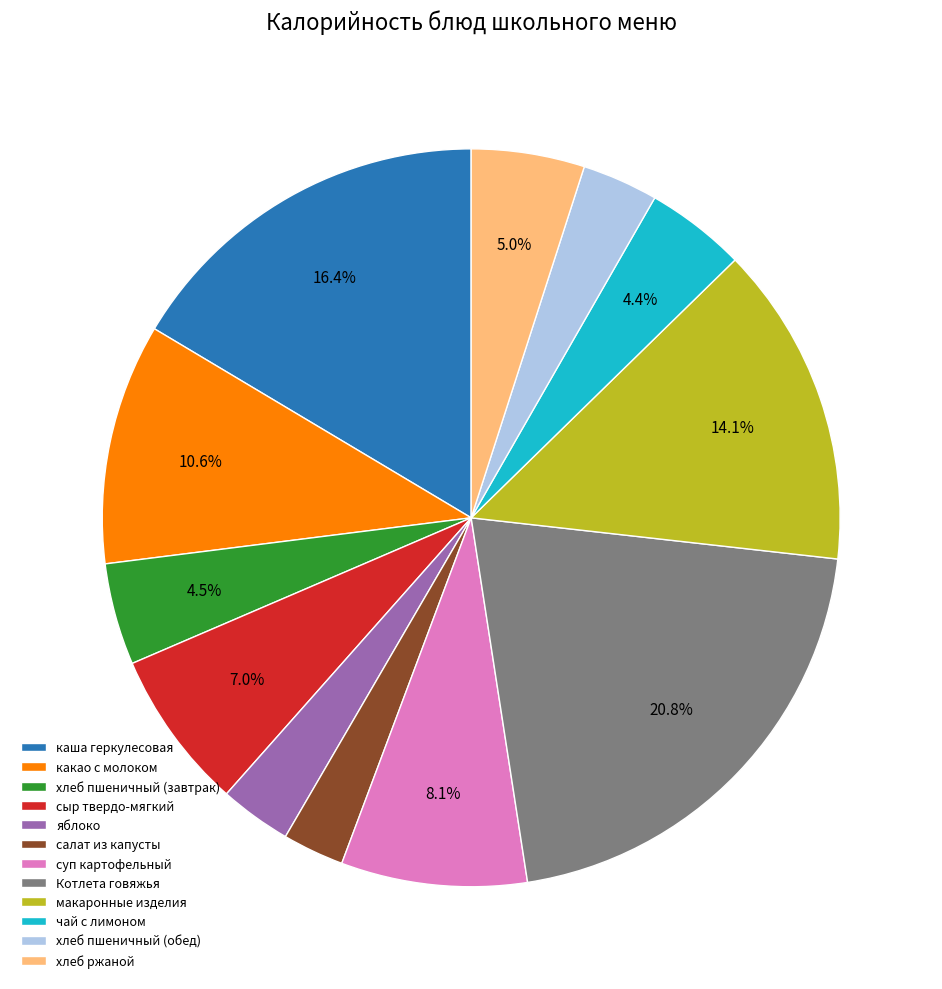

To the nearest percent, what is the difference between the largest and smallest slice percentages?

18%